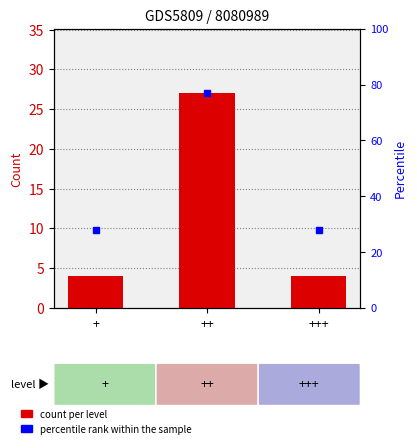

Are the bars horizontal?

No